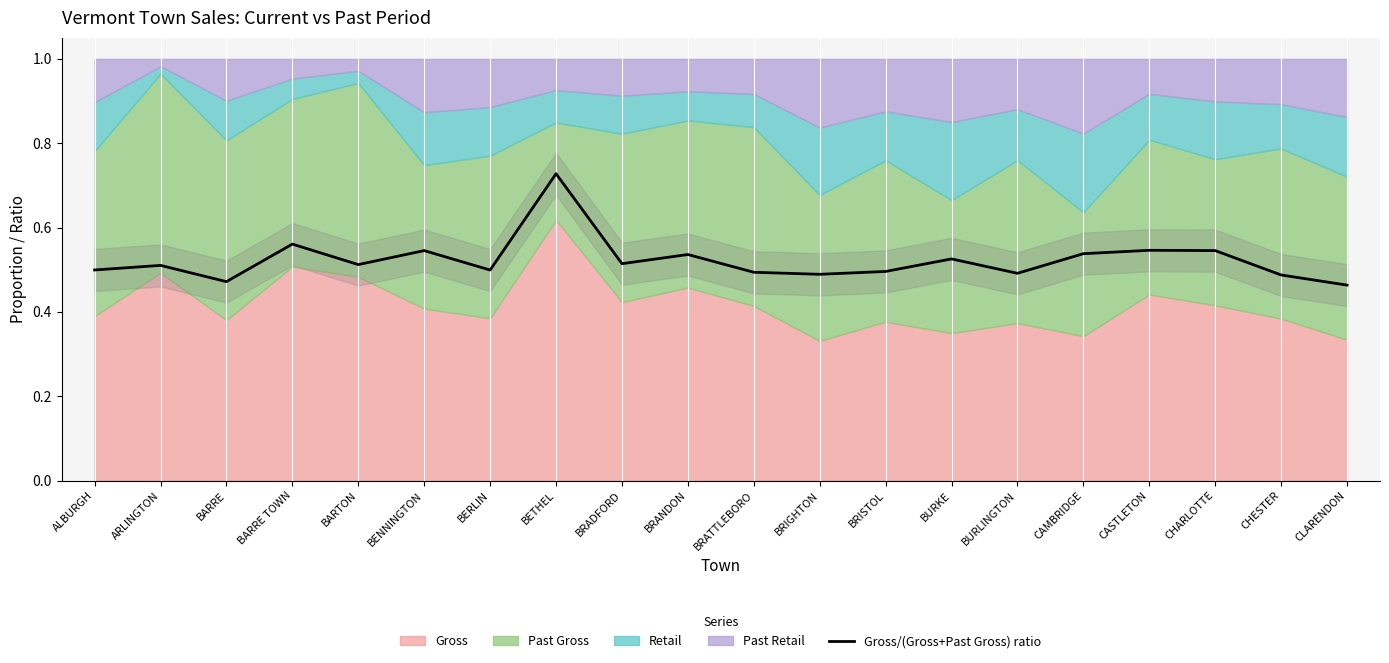

How many points are lower than both their immediate neighbors (excluding endpoints)?

6